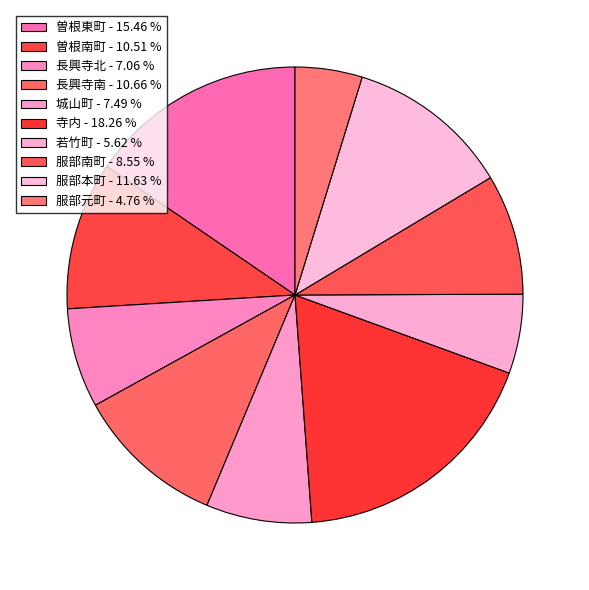

How much of the chart is everything except 寺内?

81.7%